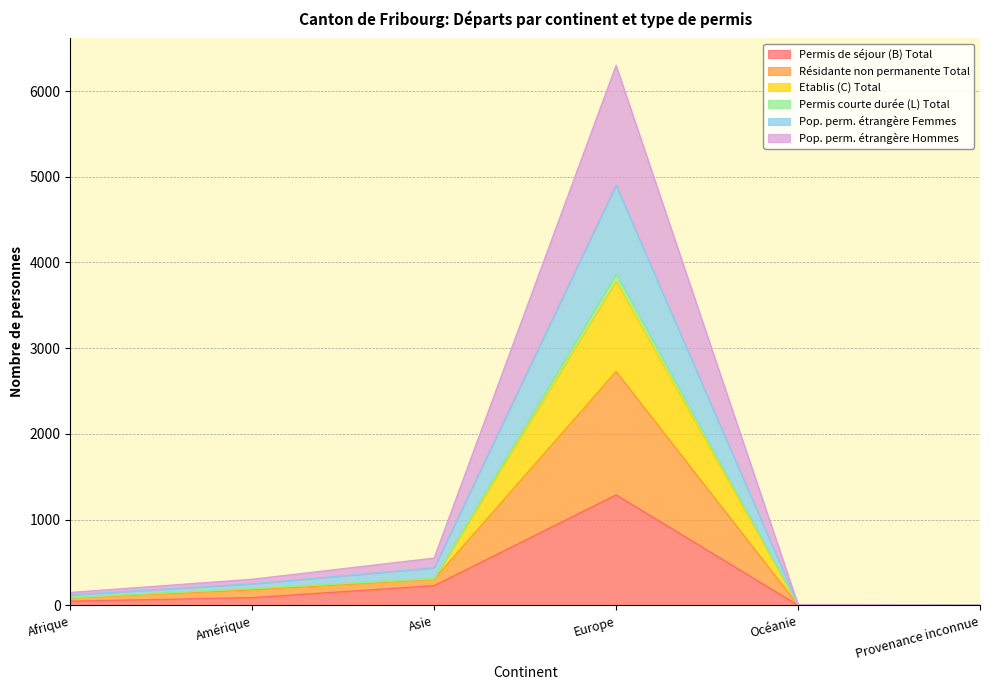

How many data points in Permis courte durée (L) Total are above 305?

2